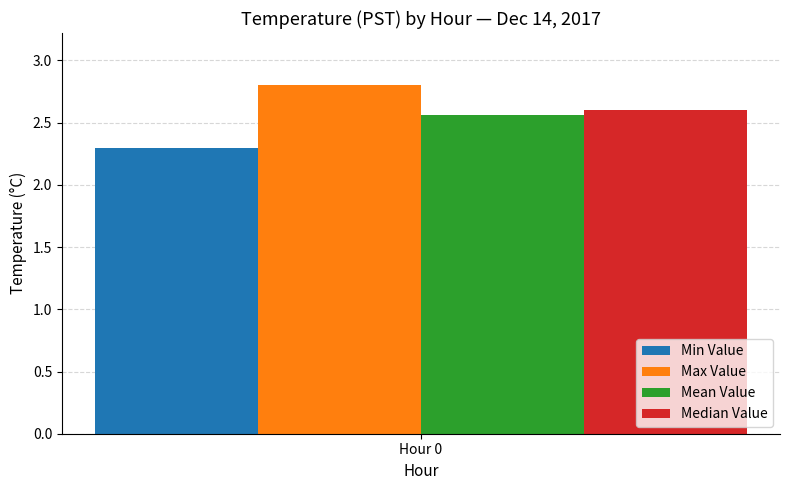

List the labels in order of Max Value value, smallest first.

Hour 0